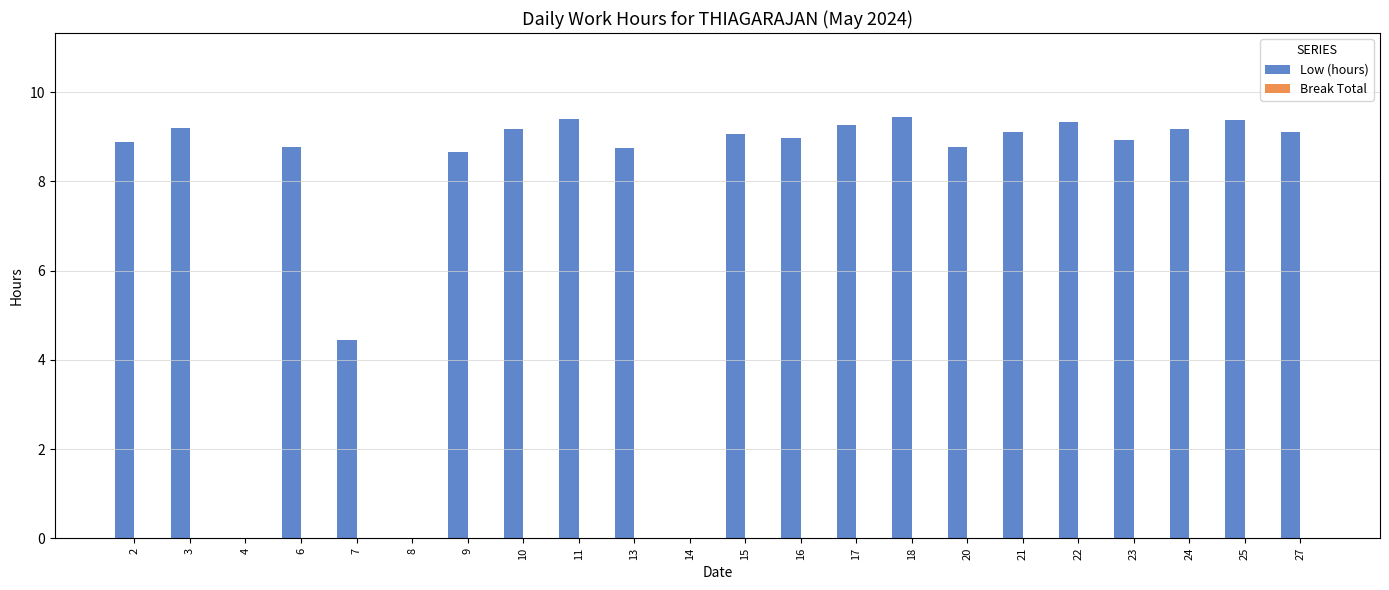

What is the change in value from 4 to 7?

+4.4